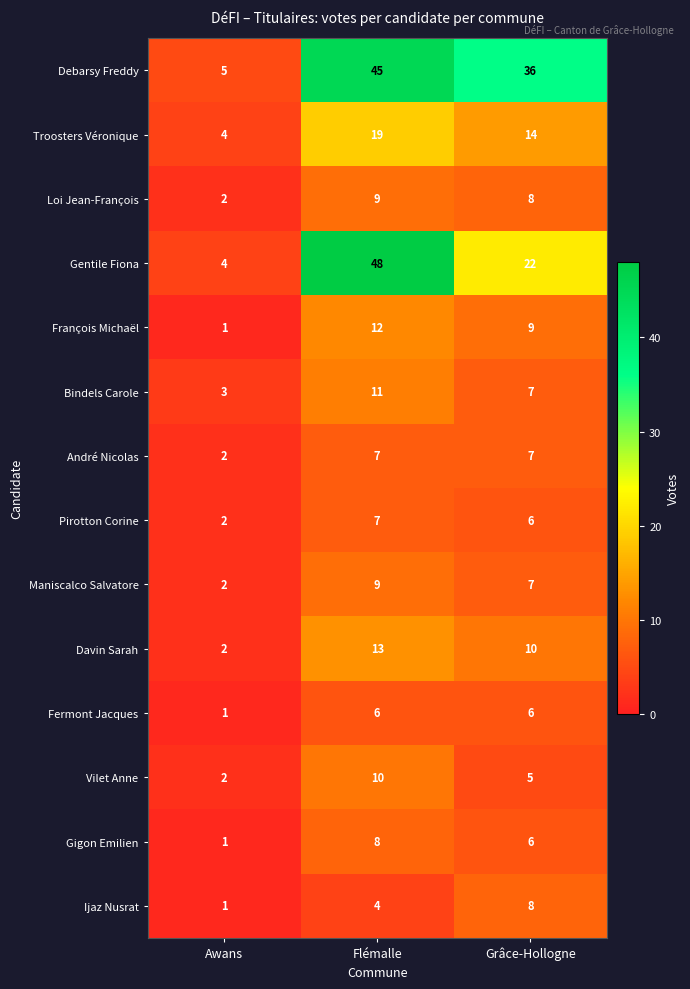

What is the average value of the Troosters Véronique series?

12